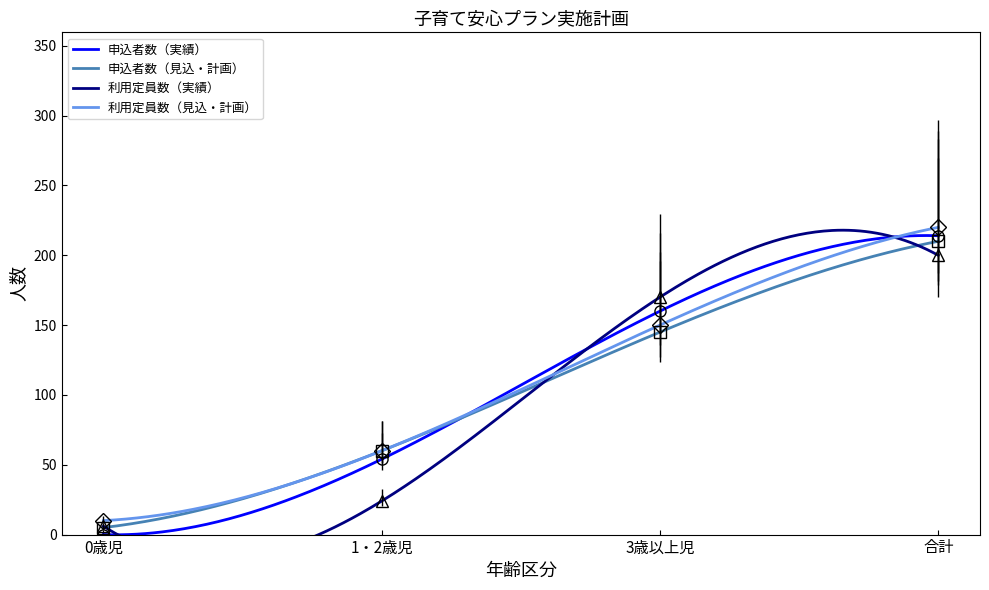

What is the label of the 1st point from the left?

0歳児